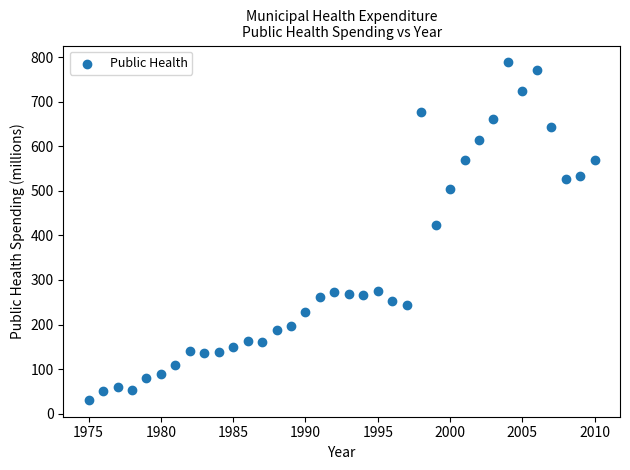

What is the range of Y values (max minus min)?

757.4